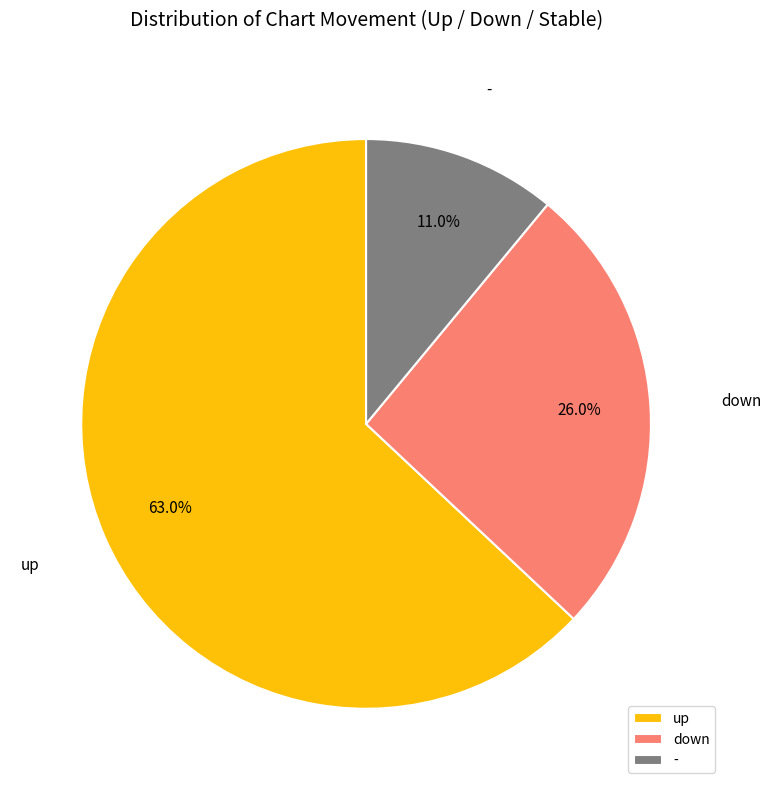

Count the number of slices in the pie.

3